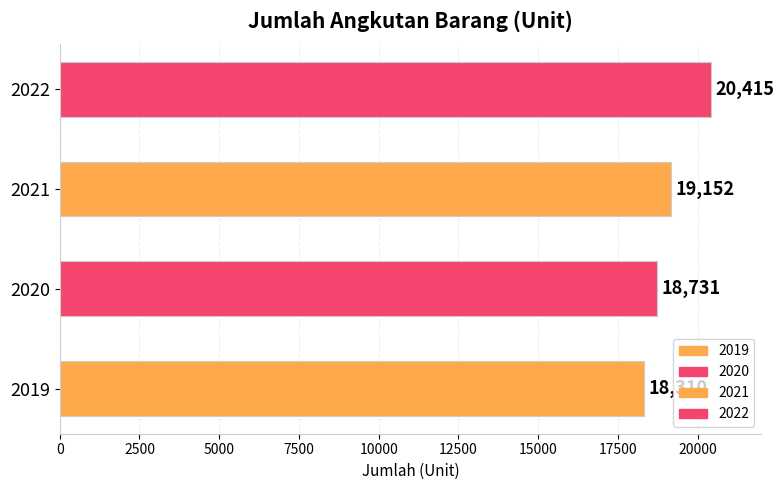

Rank the categories by value from lowest to highest.

2019, 2020, 2021, 2022